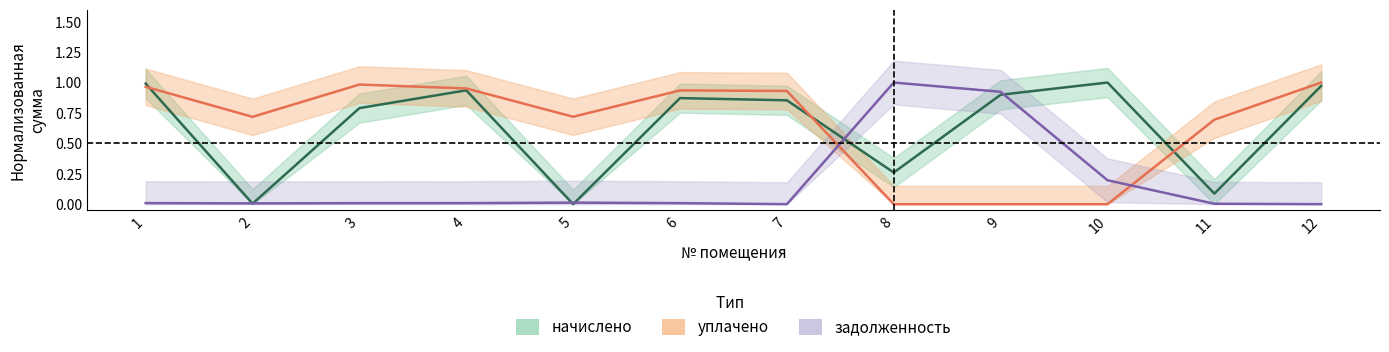

At which category does the chart reach its peak across all series?

10